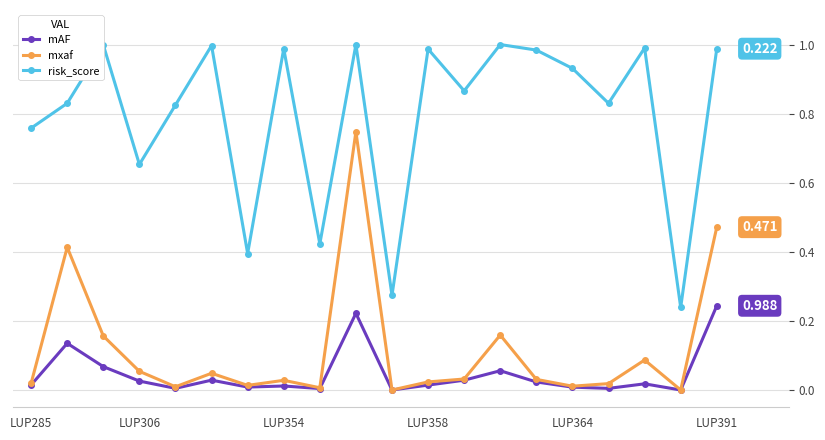

Which series has the largest total across all categories?

risk_score